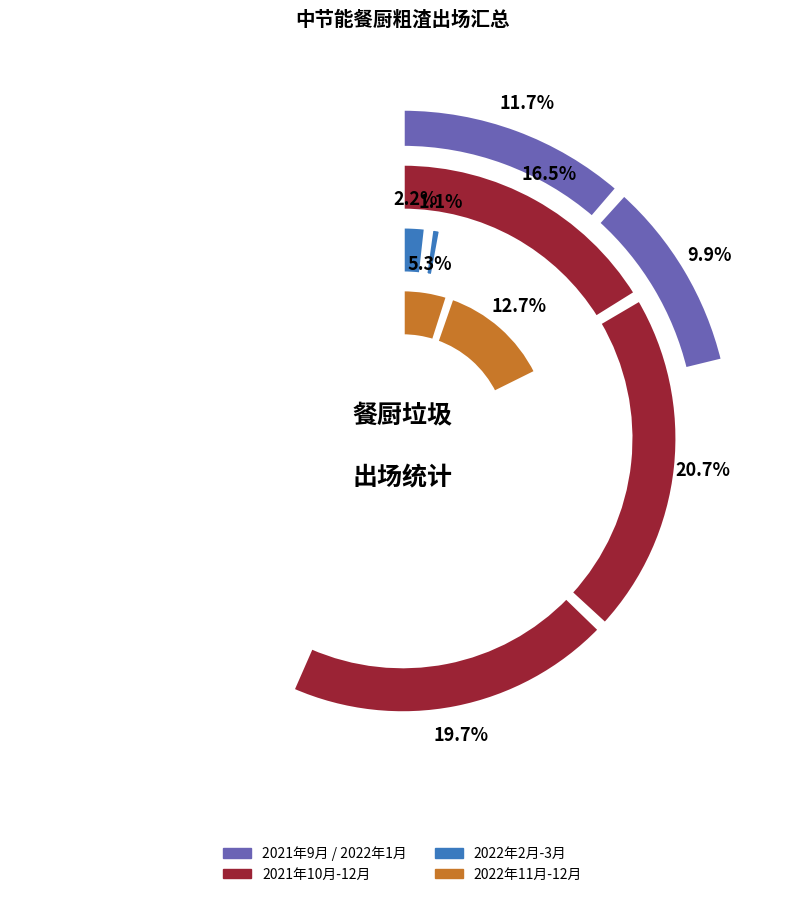

True or false: 2022年11月 accounts for 14% of the total.

False